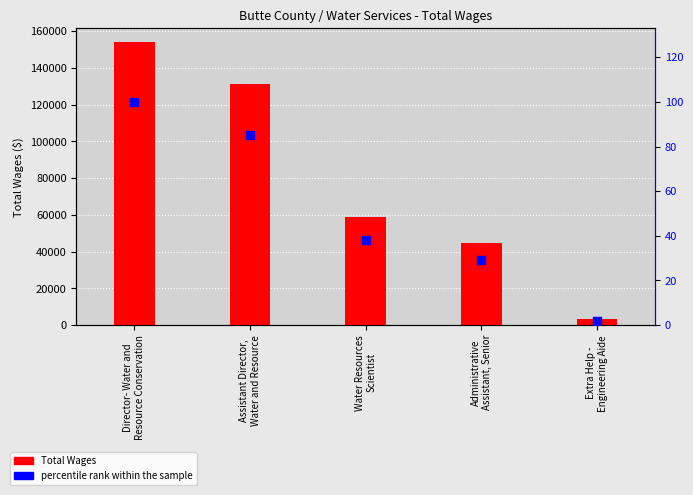

Which series contains the highest Y value?

Total Wages